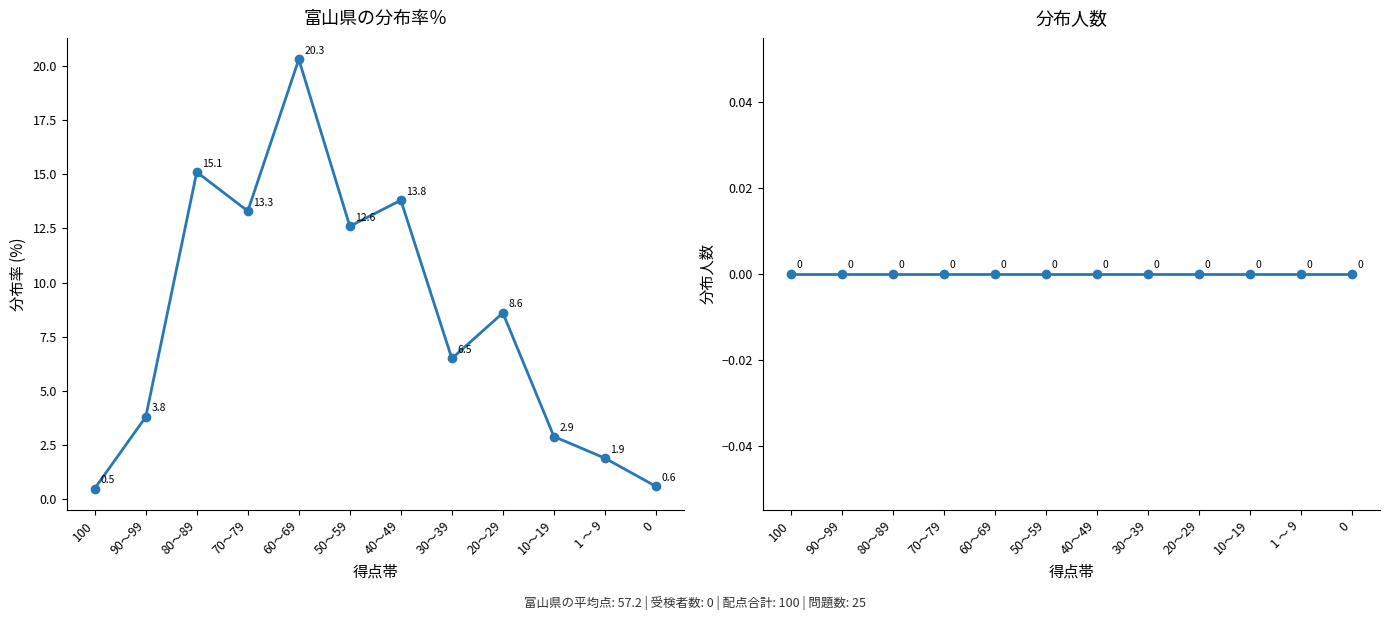

What position from the left is 0?

12